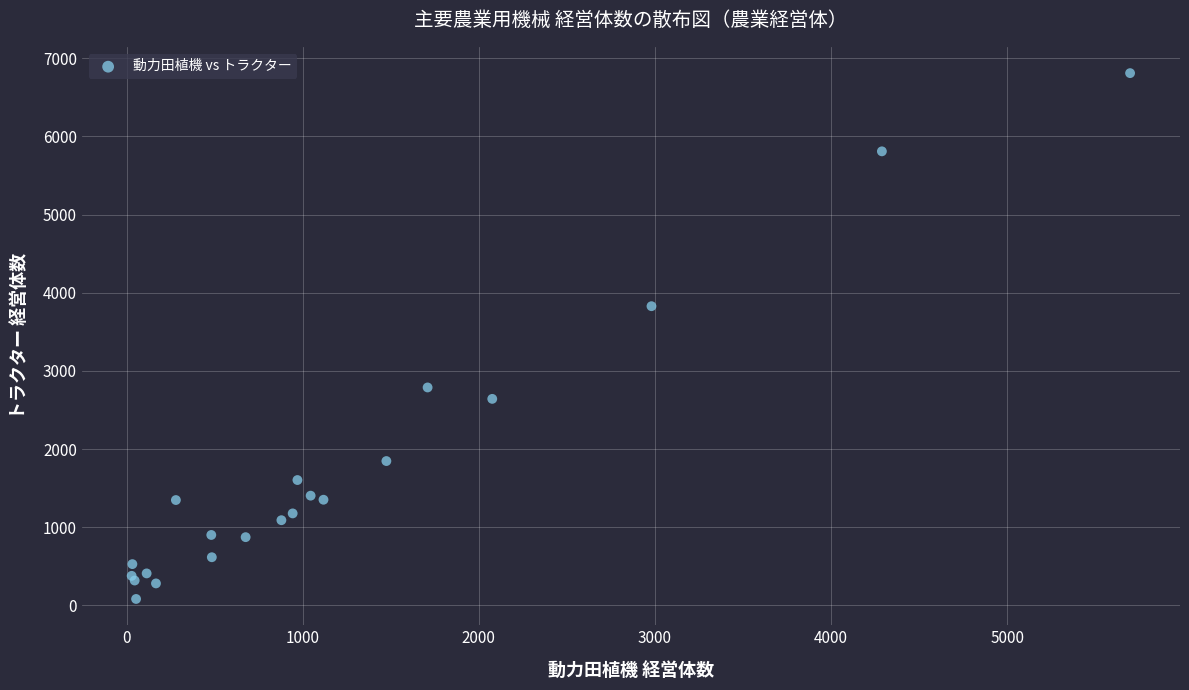

What Y value in the scatter plot is closest to 3446?

3828